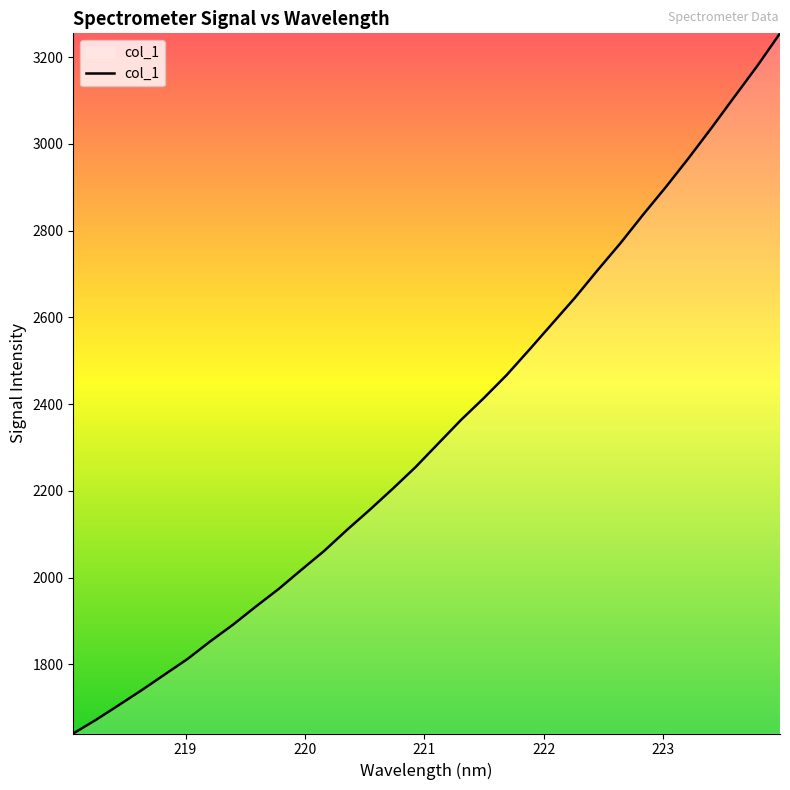

What is the greatest value displayed?

3255.0